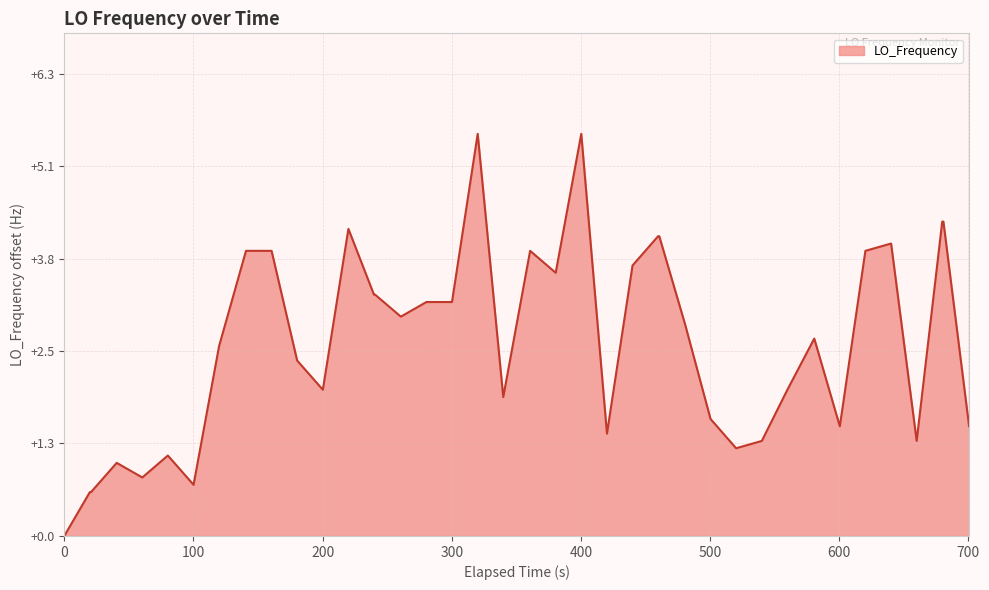

What is the difference between the maximum and minimum values?

5.5